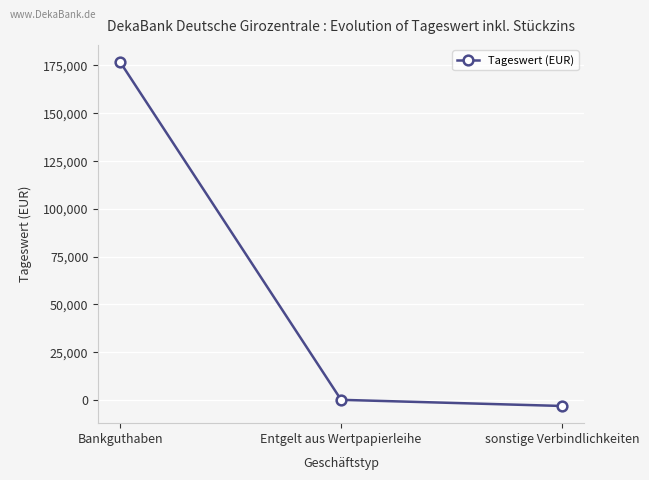

What is the average value?

57884.8